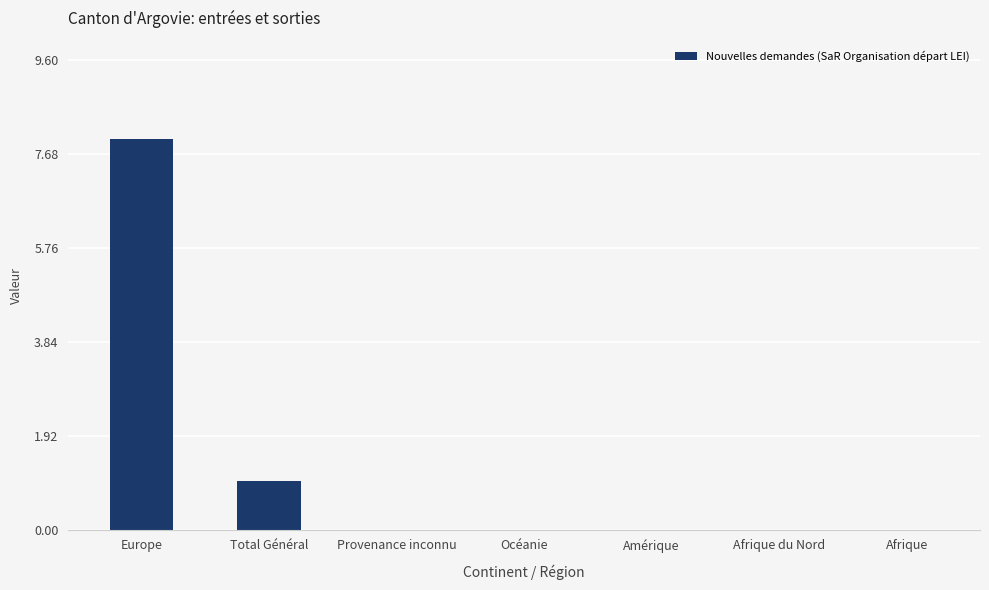

Where is the data nearest to the value 4?

Total Général